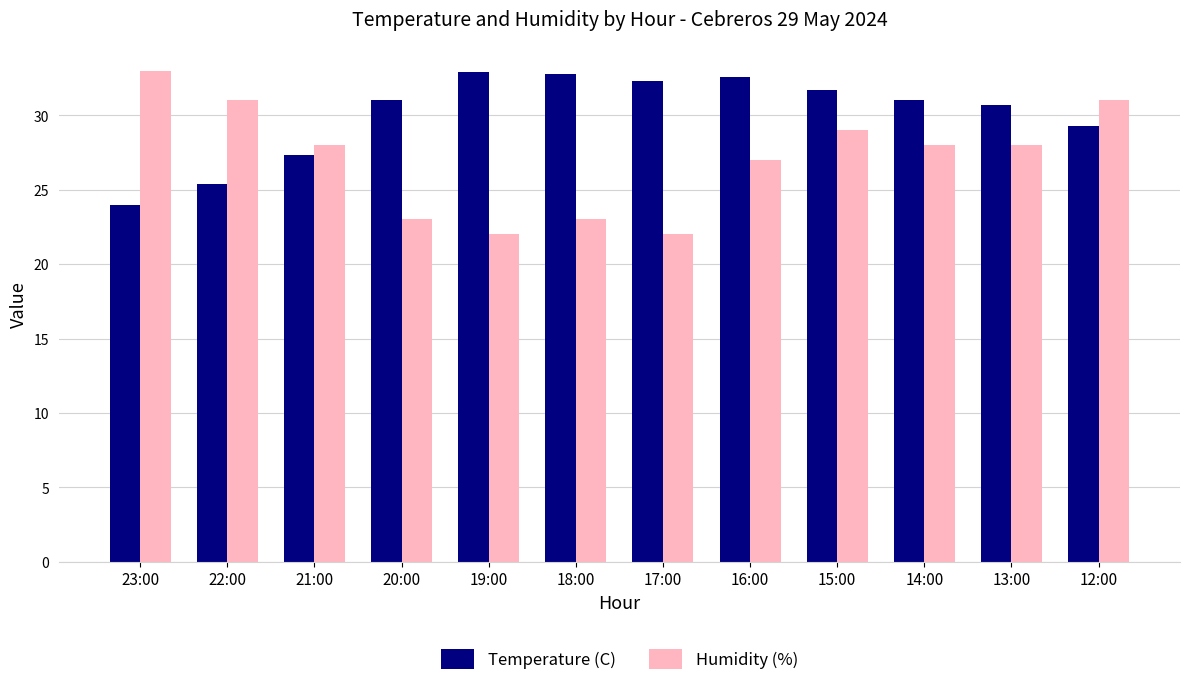

Does the chart contain any negative values?

No